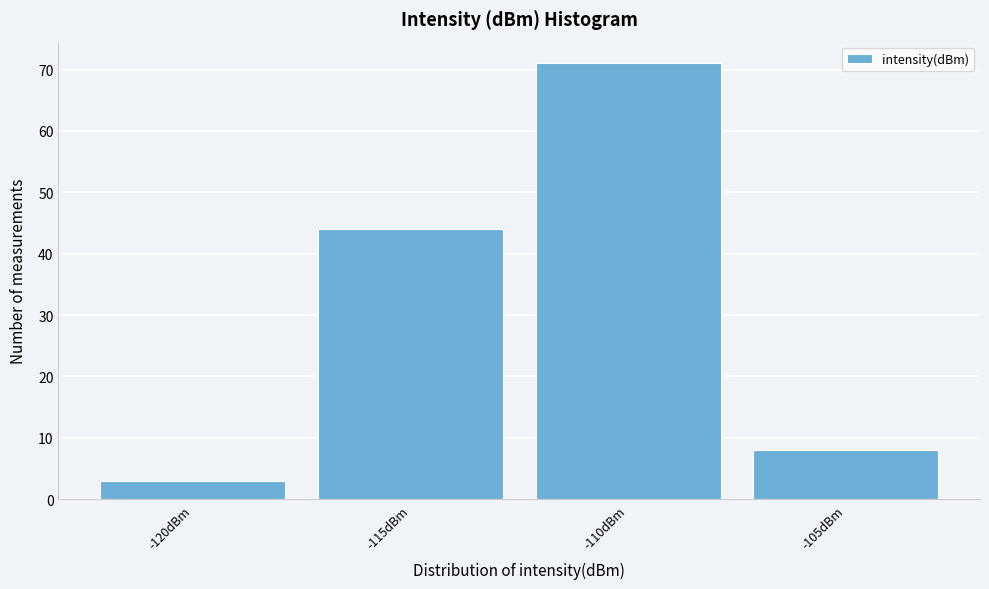

Reading right to left, extract all data points from this chart.

8	71	44	3